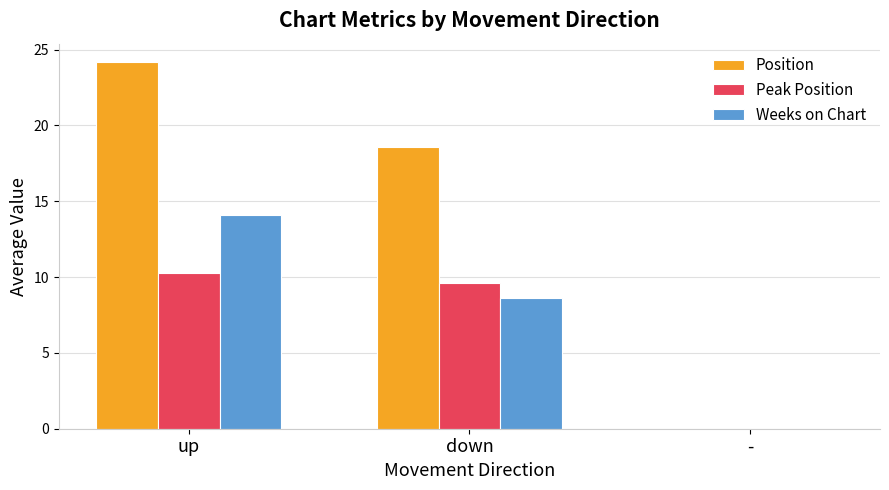

At which category is the sum across all series the highest?

up